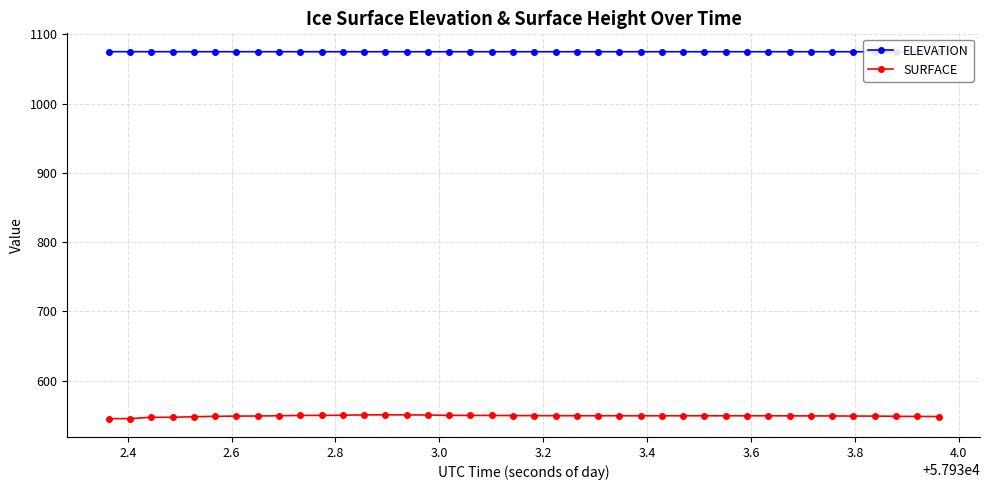

How many series are shown in this chart?

2